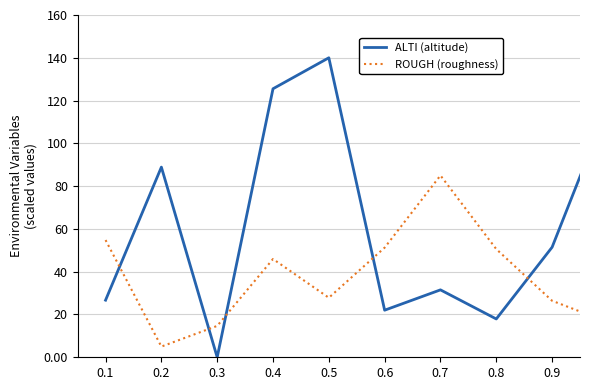

What is the maximum value shown in the chart?

140.0